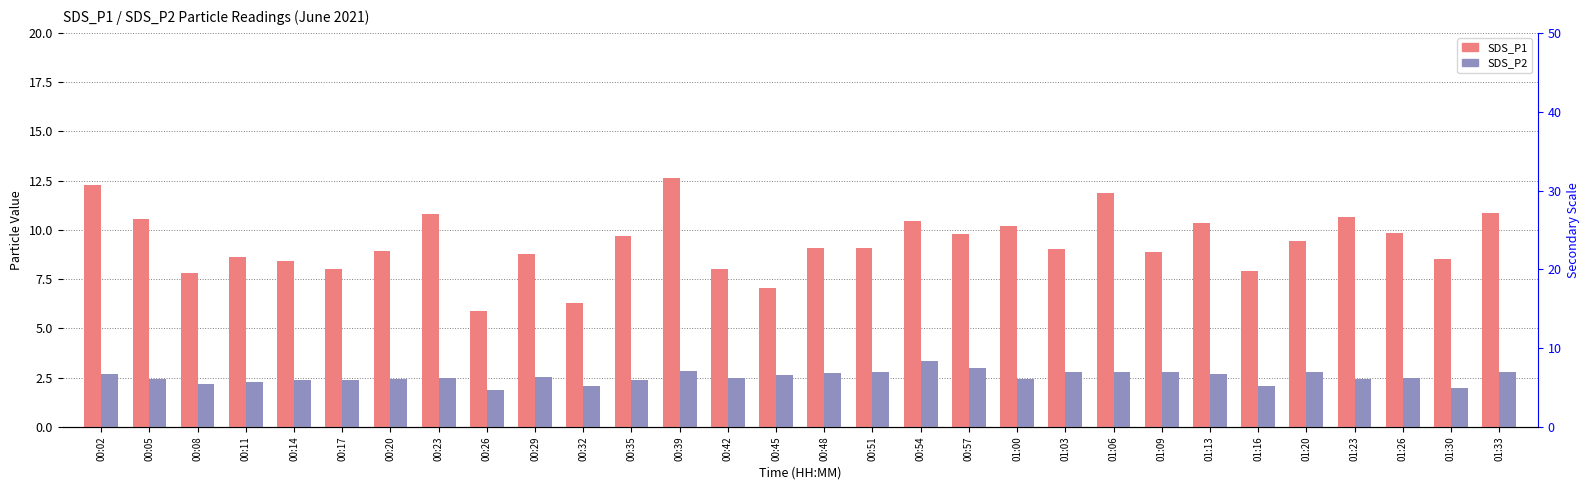

List the labels in order of SDS_P2 value, smallest first.

00:26, 01:30, 01:16, 00:32, 00:08, 00:11, 00:14, 00:35, 00:17, 00:05, 00:20, 01:00, 01:23, 00:42, 00:23, 01:26, 00:29, 00:45, 01:13, 00:02, 00:48, 01:09, 01:20, 00:51, 01:03, 01:06, 01:33, 00:39, 00:57, 00:54